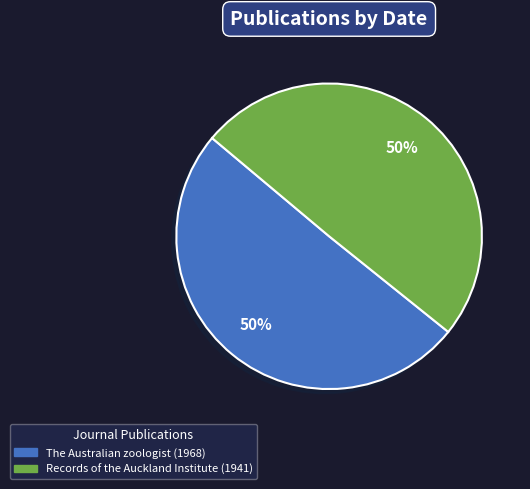

What percentage is the Records of the Auckland Institute (1941) slice, to the nearest percent?

50%